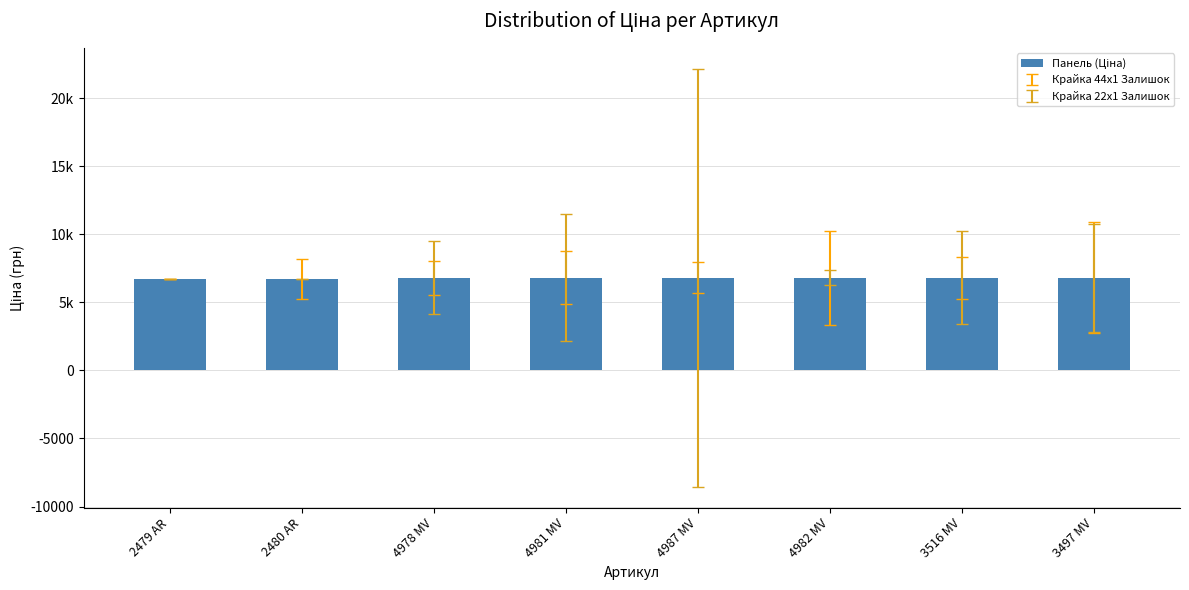

What is the label of the 5th bar from the right?

4981 MV